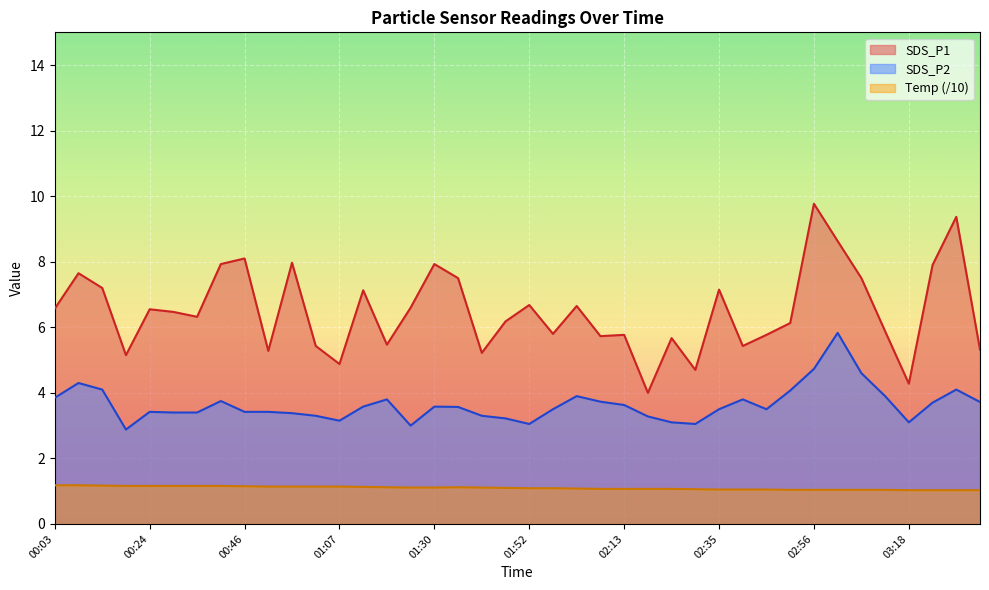

True or false: SDS_P1 has more than 0 points higher than both neighbors.

True